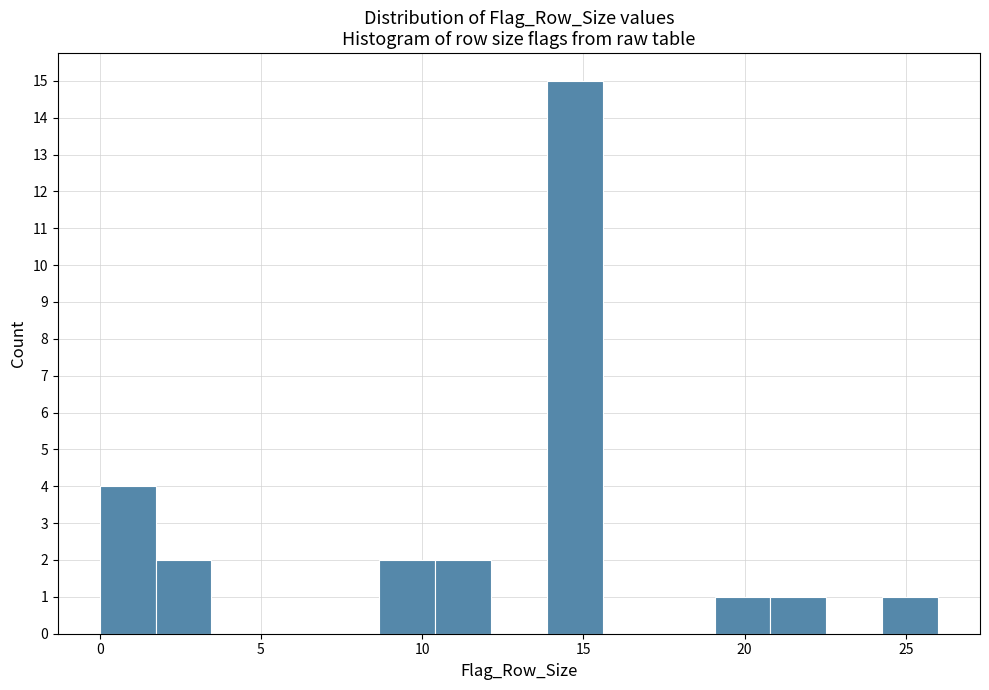

Read against the x-axis, roughly where is the centre of the tallest bar?

14.5